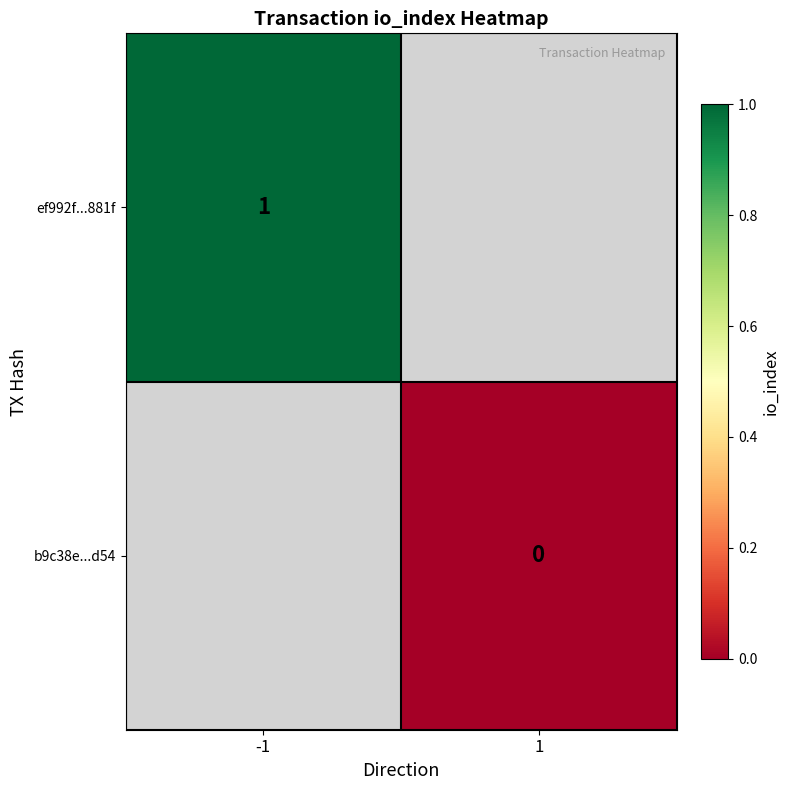

The value of ef992f...881f at -1 is 2. True or false?

False